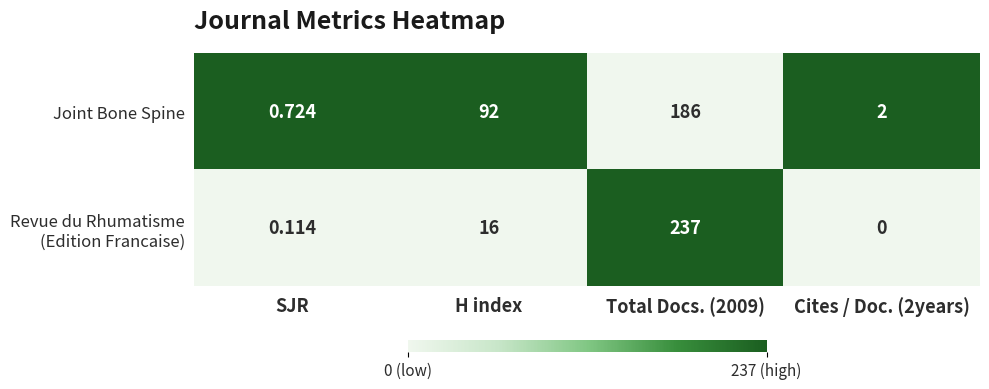

How many categories are shown in the chart?

4